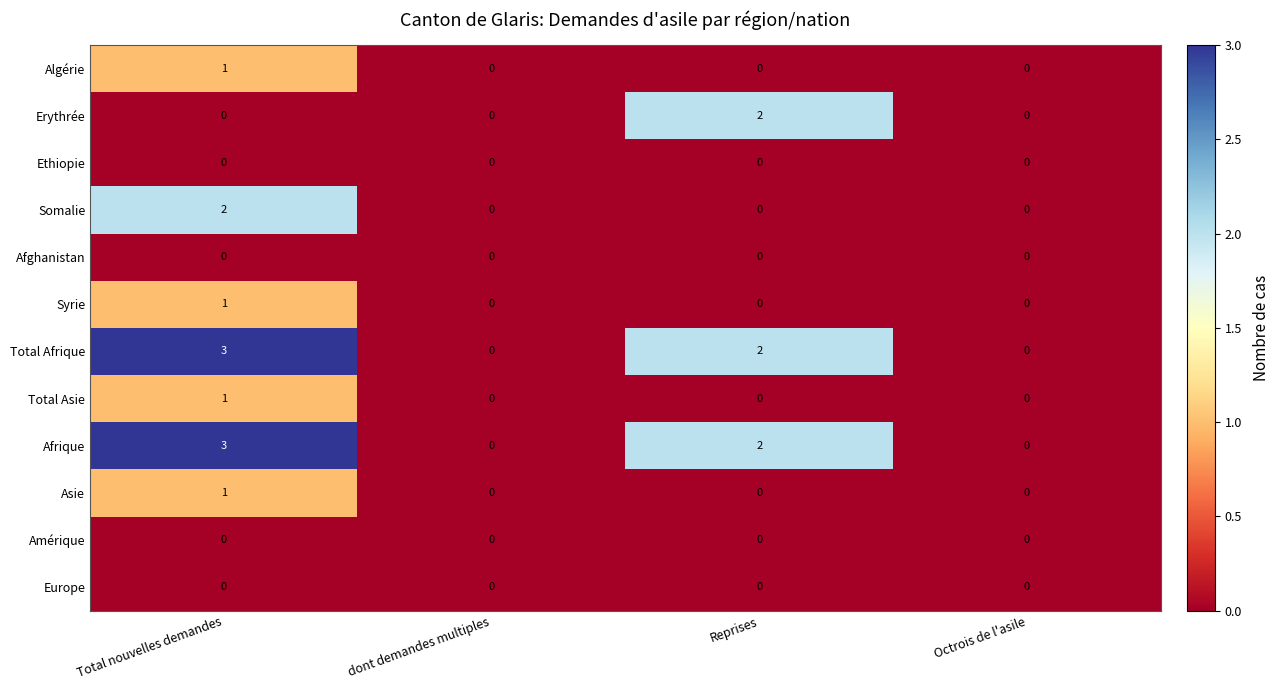

At which category is the sum across all series the highest?

Total nouvelles demandes